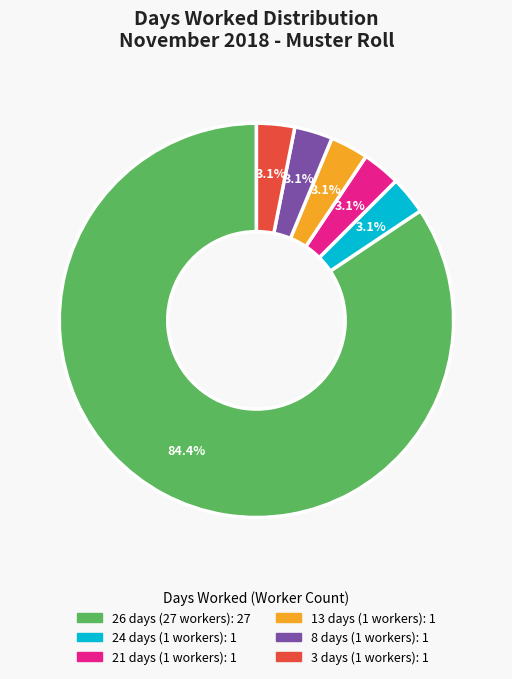

To the nearest percent, what is the average slice percentage?

17%